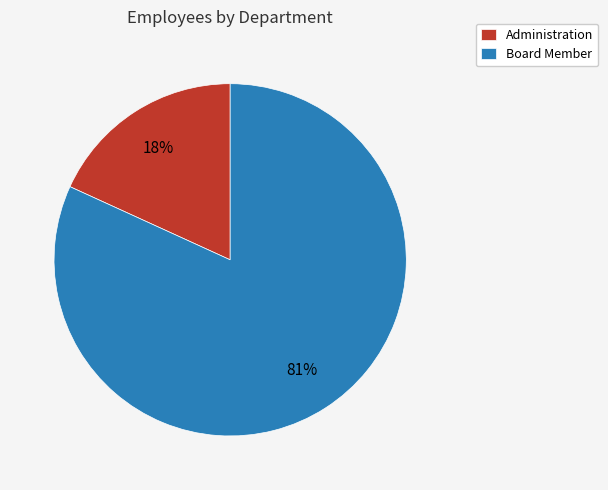

What percentage do Administration and Board Member together represent?

100.0%